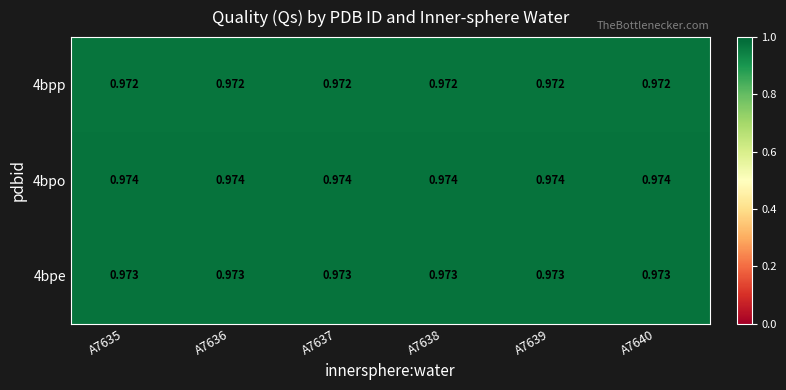

Is the value of 4bpe at A7636 greater than the value of 4bpp at A7635?

Yes